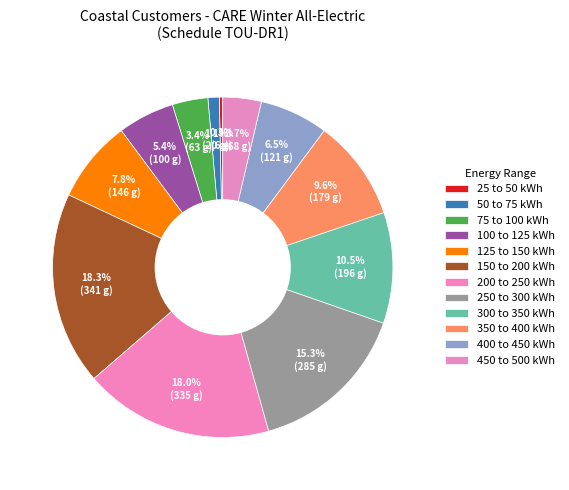

Is it true that 200 to 250 kWh is 18% of the pie?

True